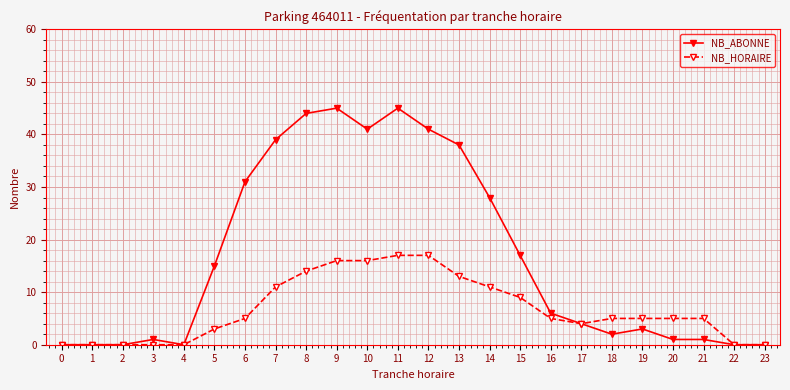

Which series changed the most between 0 and 14?

NB_ABONNE